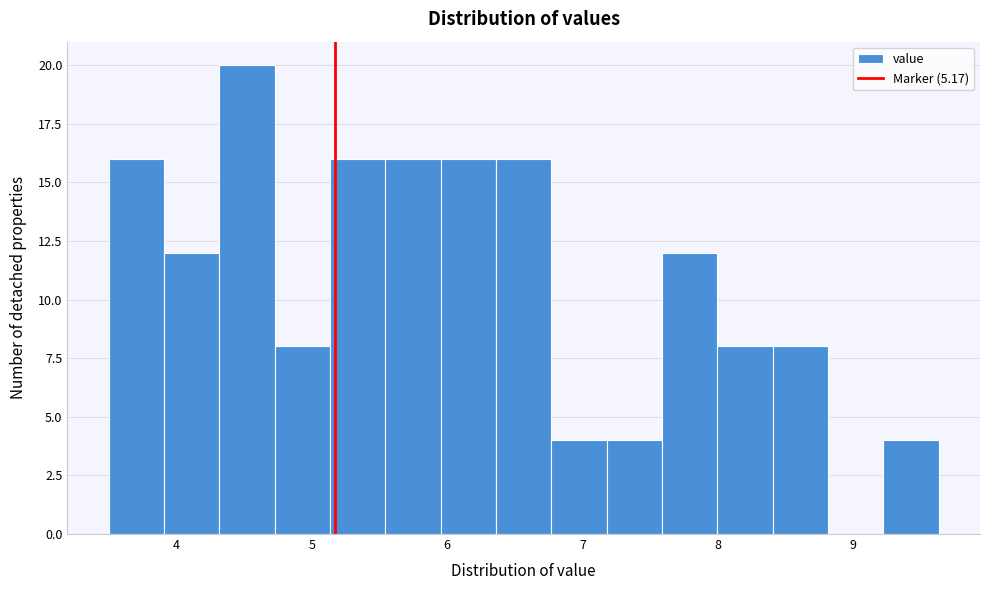

Over which range of the x-axis is the bar tallest?

4.3 to 4.7